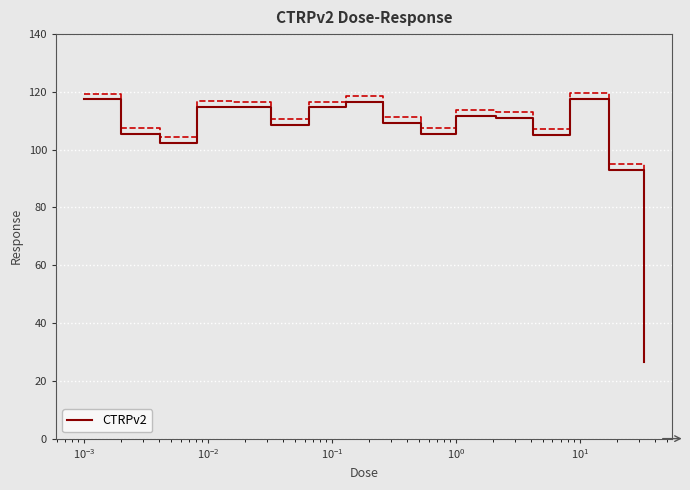

What is the maximum value shown in the chart?

117.6